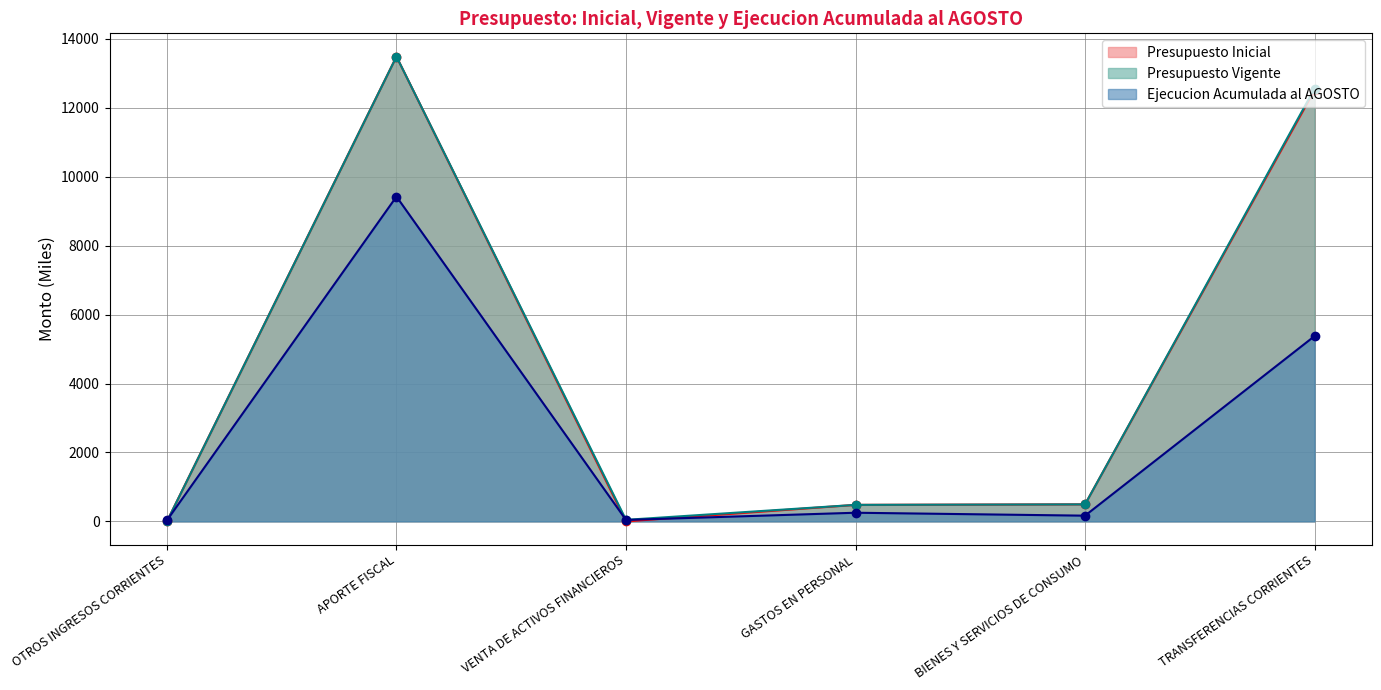

What is the maximum value shown in the chart?

13485